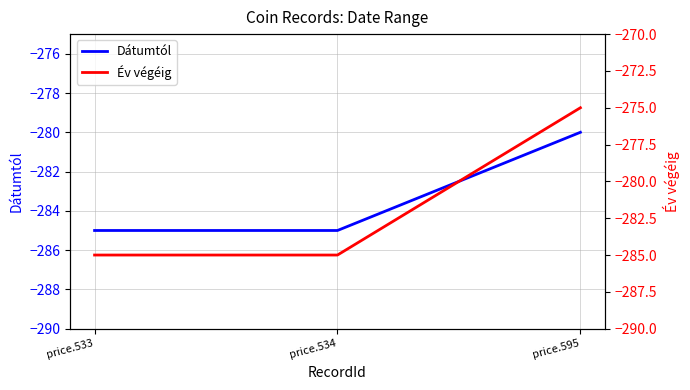

What is the average value of the Év végéig series?

-282